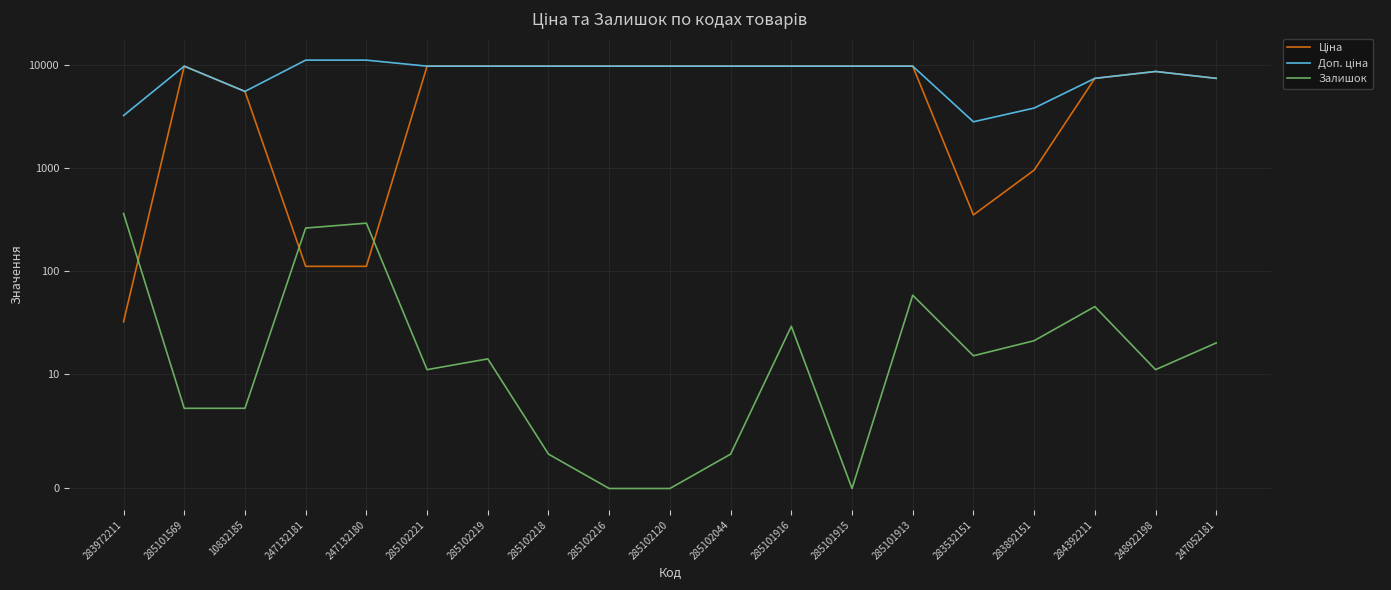

How many data points in Ціна are above 9664?

10